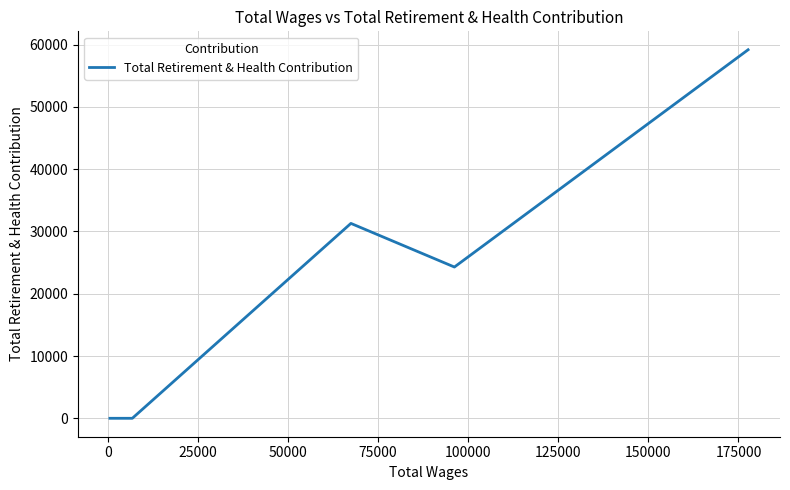

Is this an area chart (filled region under the line)?

No